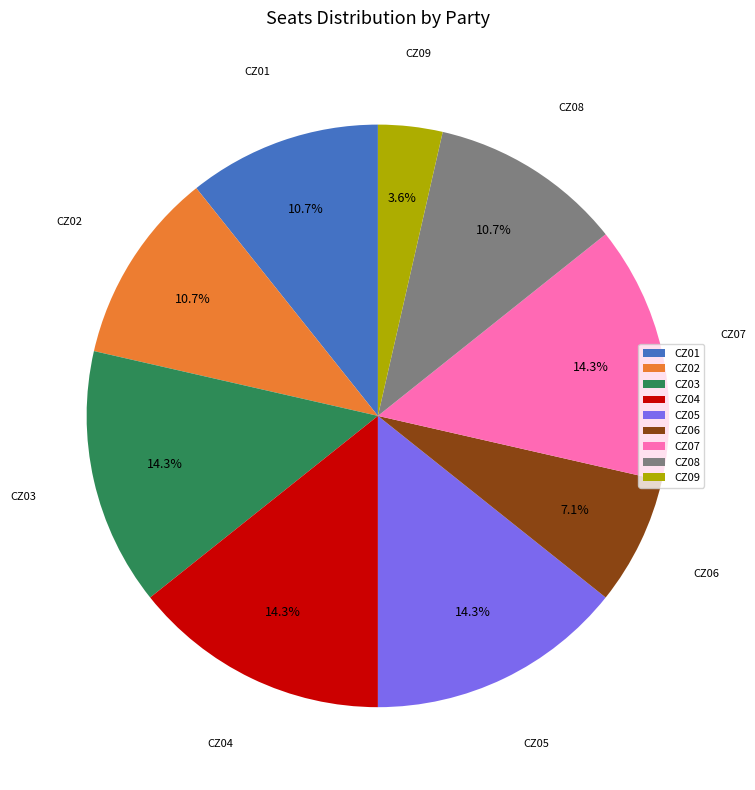

To the nearest percent, what is the difference between the largest and smallest slice percentages?

11%